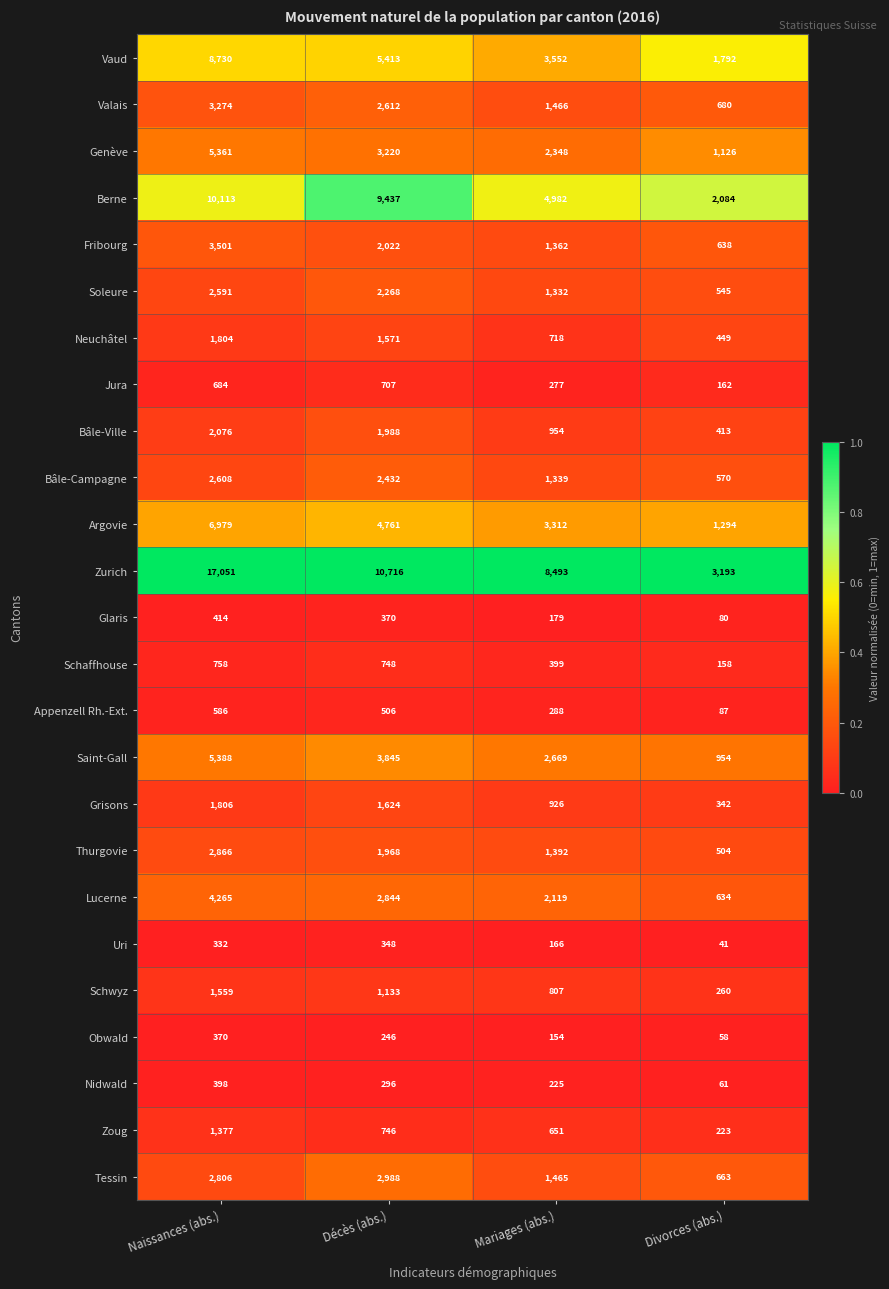

Between Naissances (abs.) and Mariages (abs.), which series saw the biggest shift?

Zurich